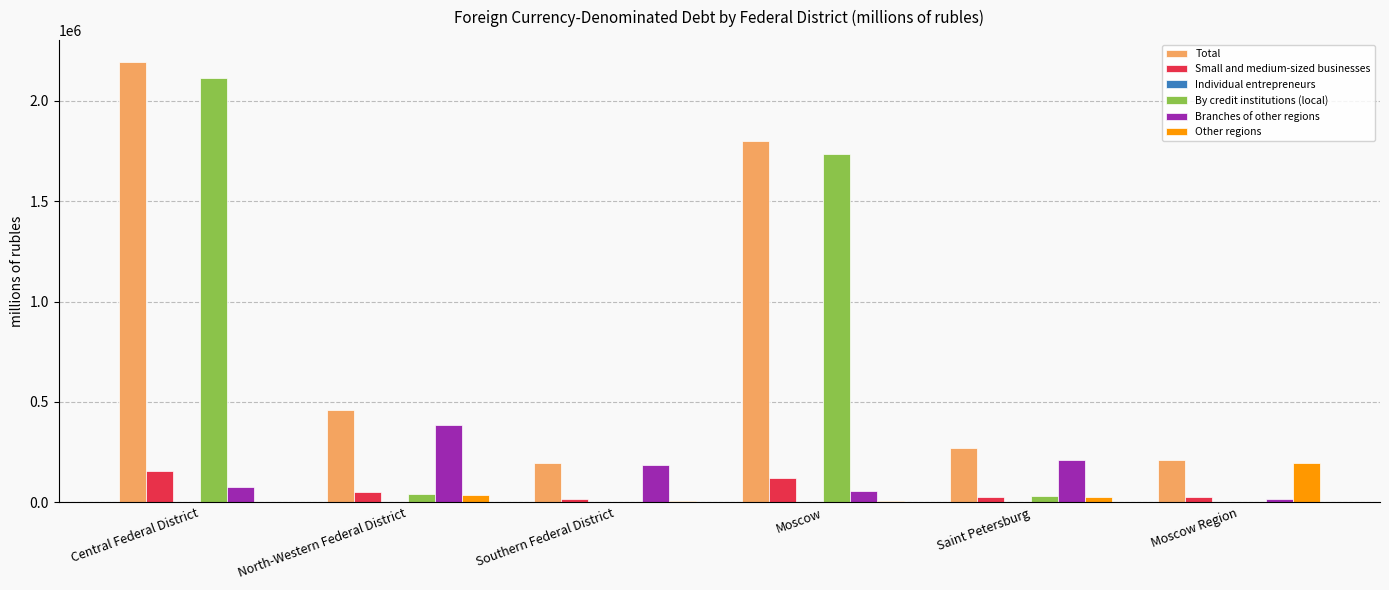

How many series are shown in this chart?

6